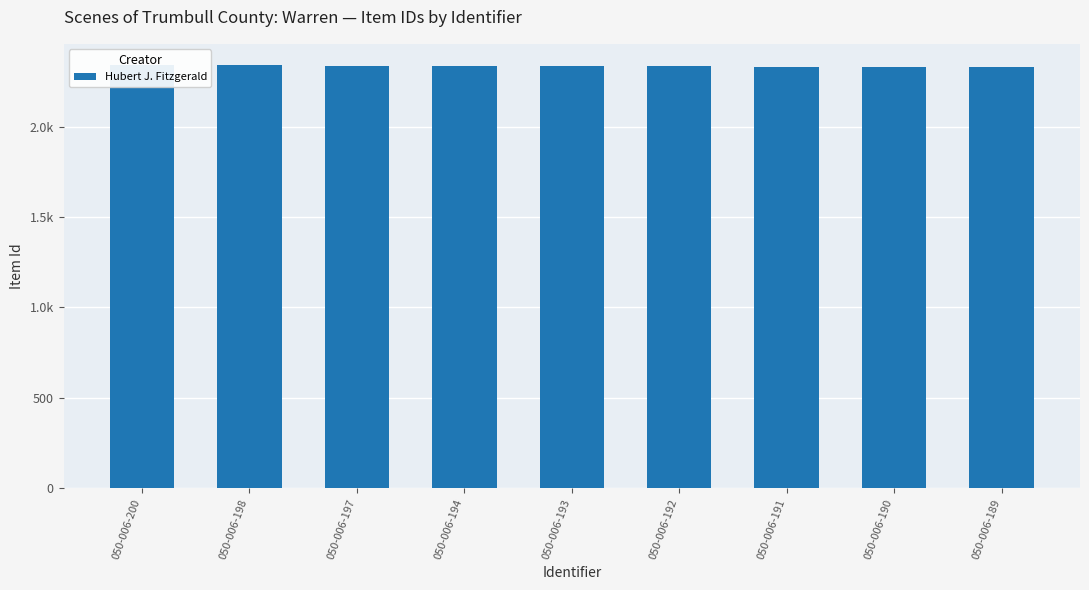

What is the average value?

2336